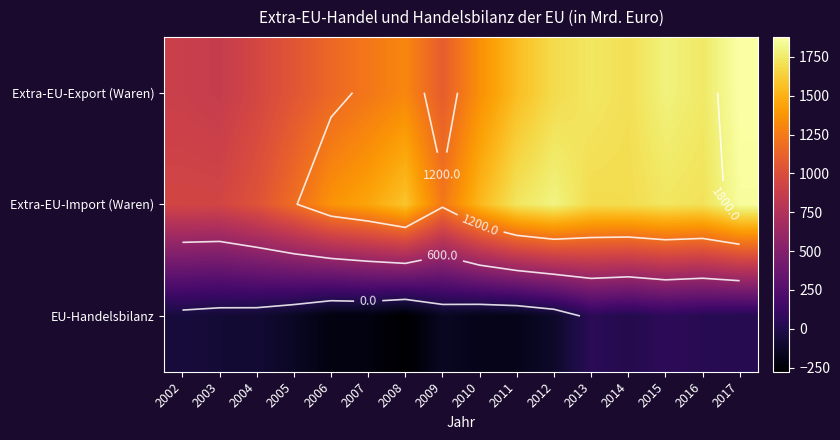

What is the minimum value shown in the chart?

-276.3